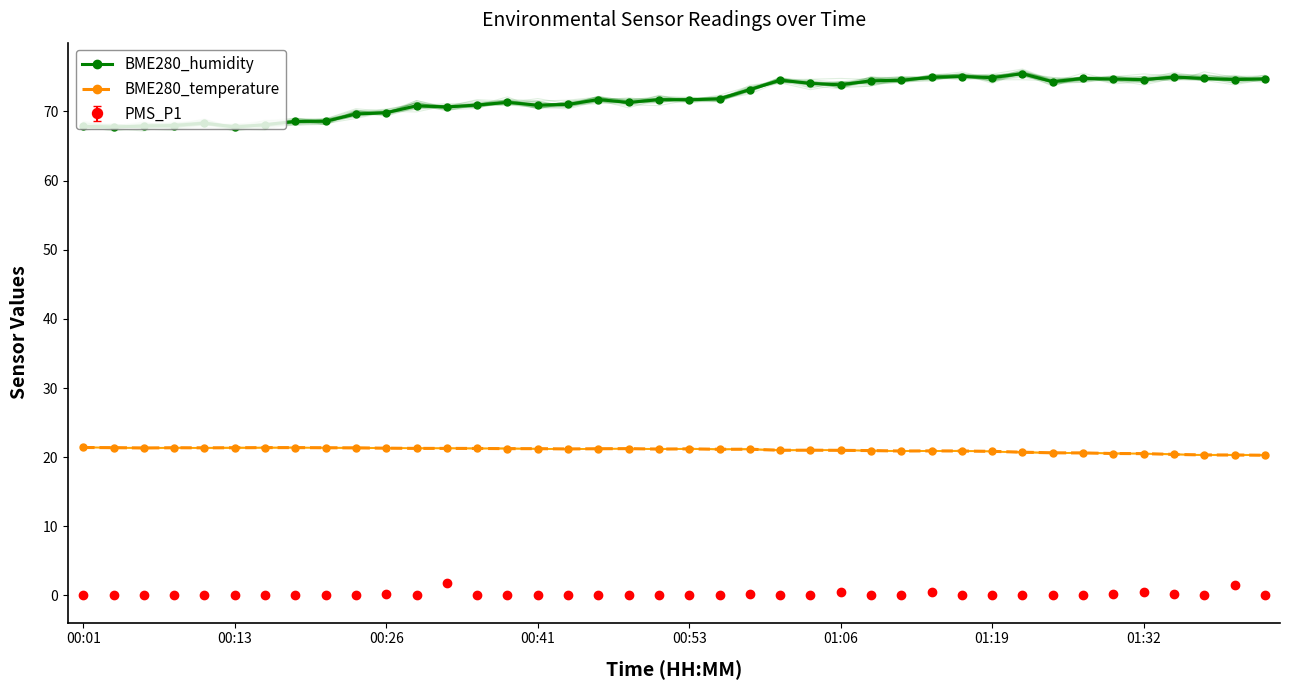

How many values in the BME280_humidity series are below 71?

15